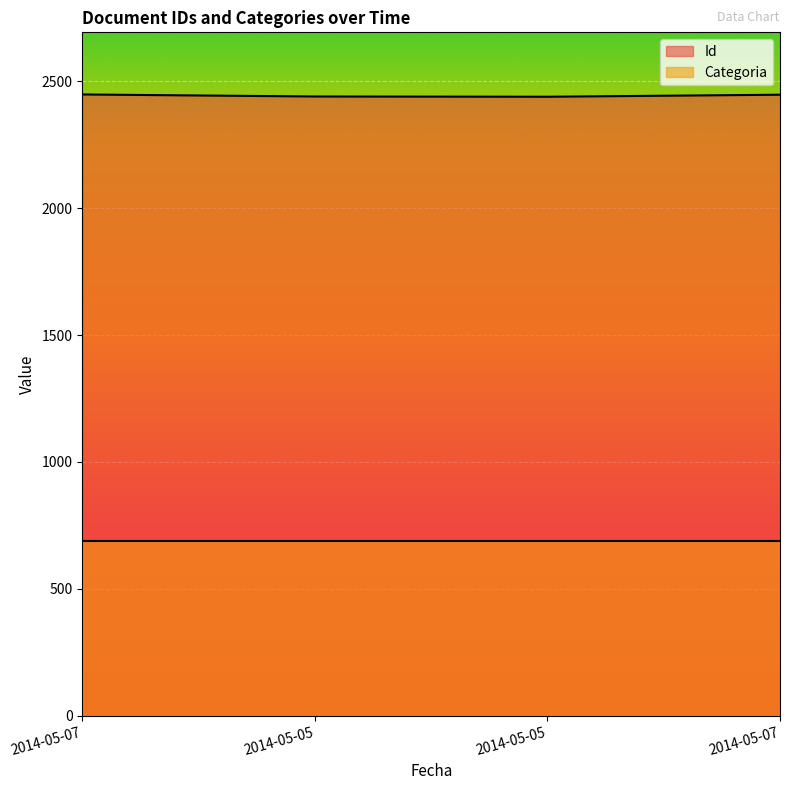

Does the chart display data point markers on the line(s)?

No